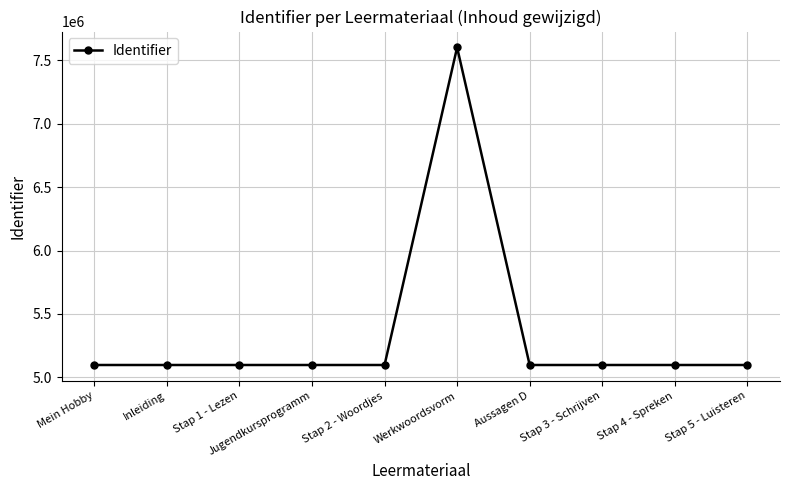

What is the change in value from Mein Hobby to Werkwoordsvorm?

+2504395